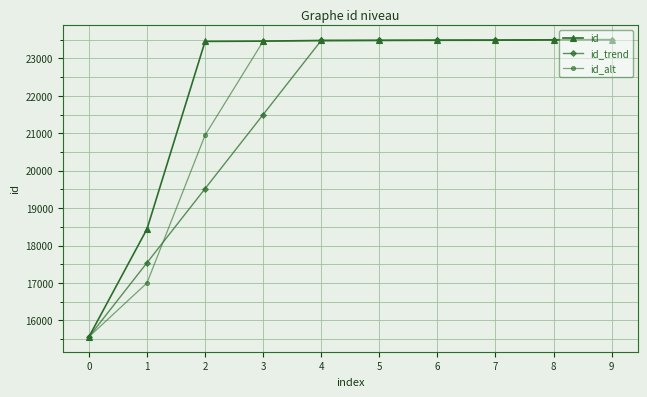

True or false: id_alt and id_trend intersect in this chart.

True